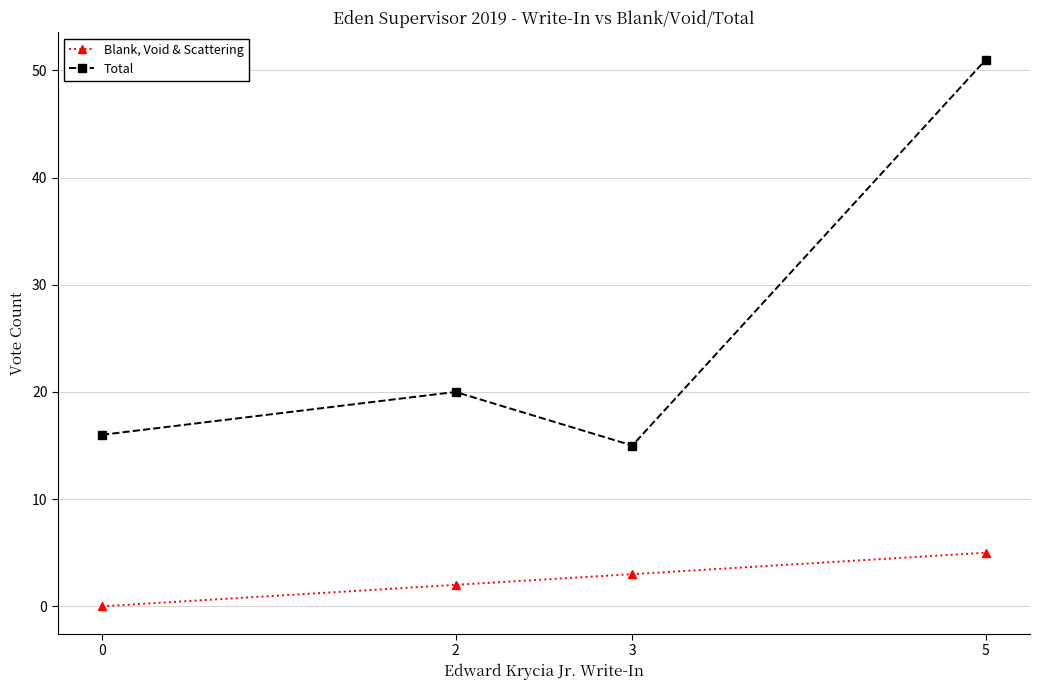

What is the sum of all Total values?

102